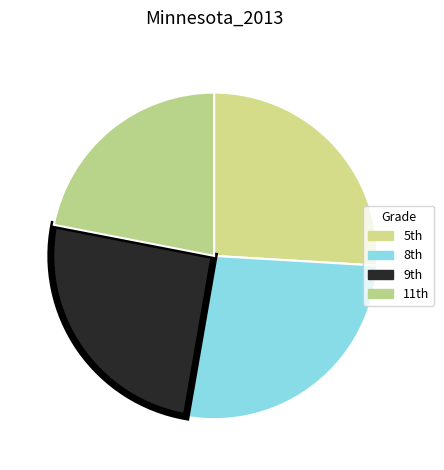

Which category has the biggest portion of the pie?

8th